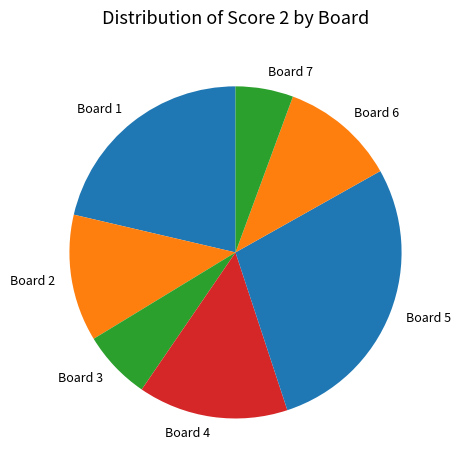

What is the smallest slice in the pie chart?

Board 7